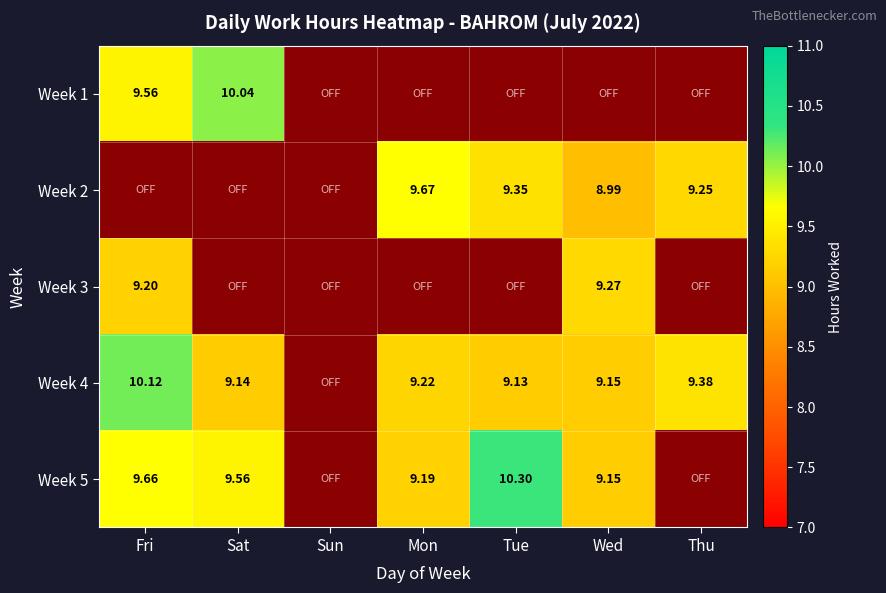

How many values in Week 2 are above zero?

4